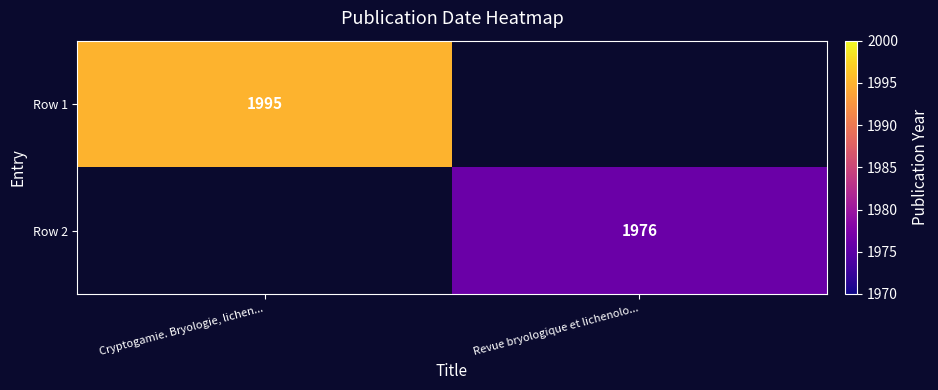

Which has a higher value, Revue bryologique et lichenolo... or Cryptogamie. Bryologie, lichen...?

Cryptogamie. Bryologie, lichen...